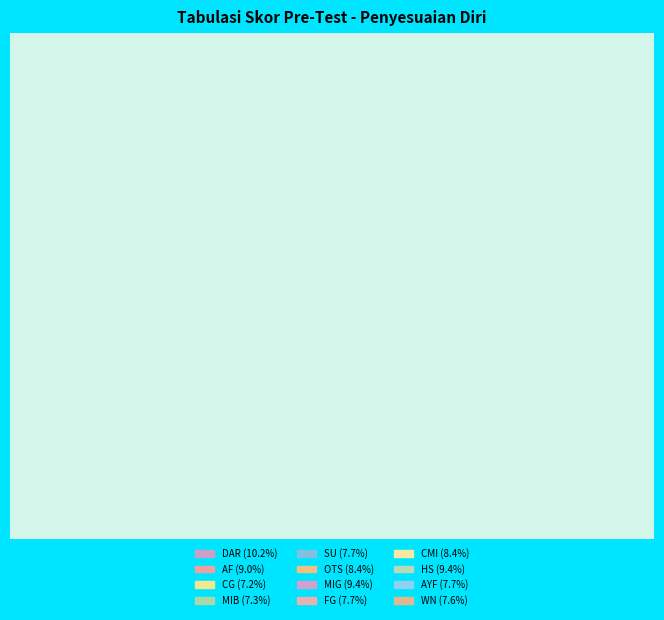

Which category has the biggest portion of the pie?

DAR